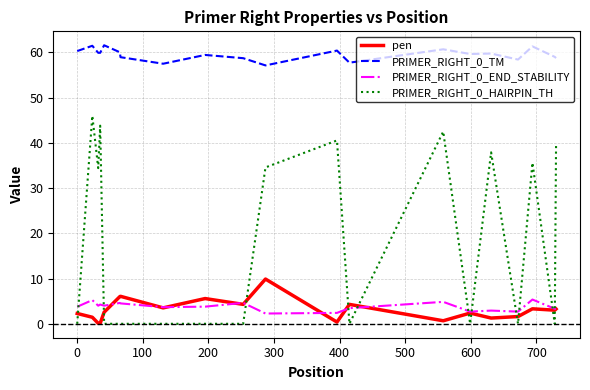

What are all the series names shown in the legend?

pen, PRIMER_RIGHT_0_TM, PRIMER_RIGHT_0_END_STABILITY, PRIMER_RIGHT_0_HAIRPIN_TH